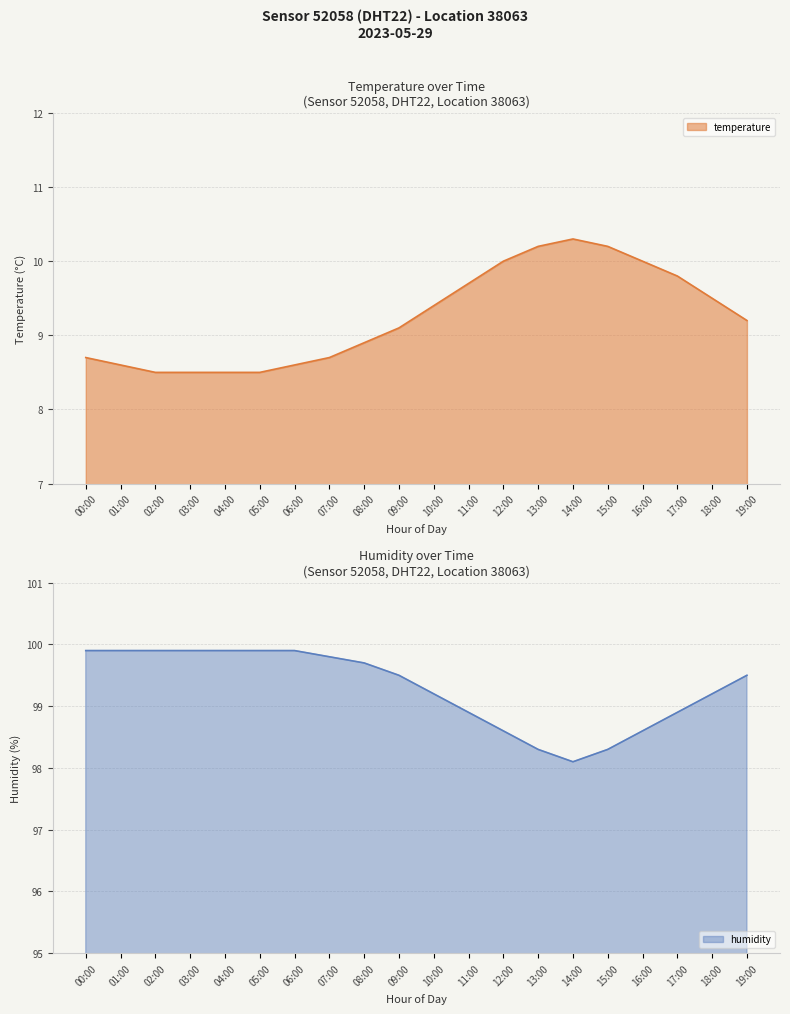

True or false: humidity and temperature intersect in this chart.

False